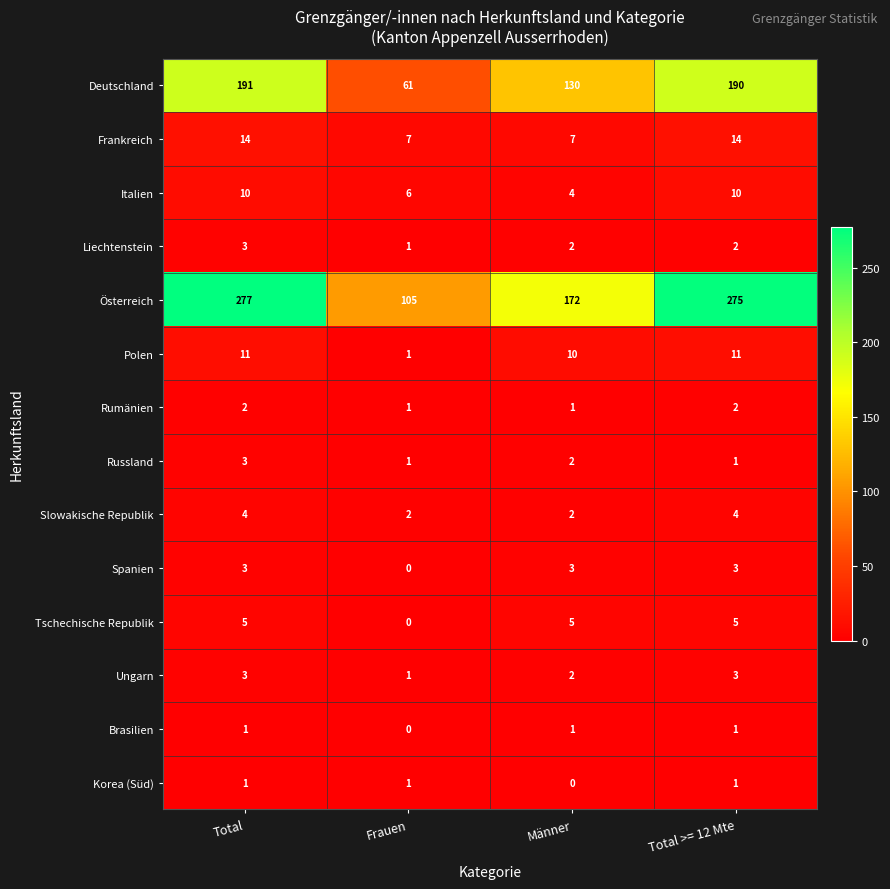

How many series are shown in this chart?

14